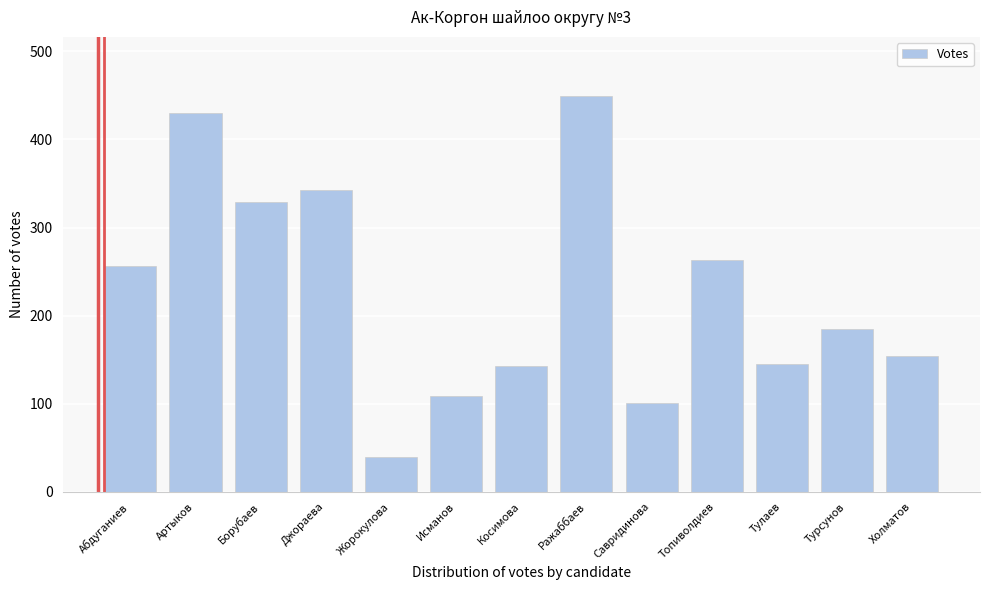

What is the label of the 7th bar from the left?

Косимова